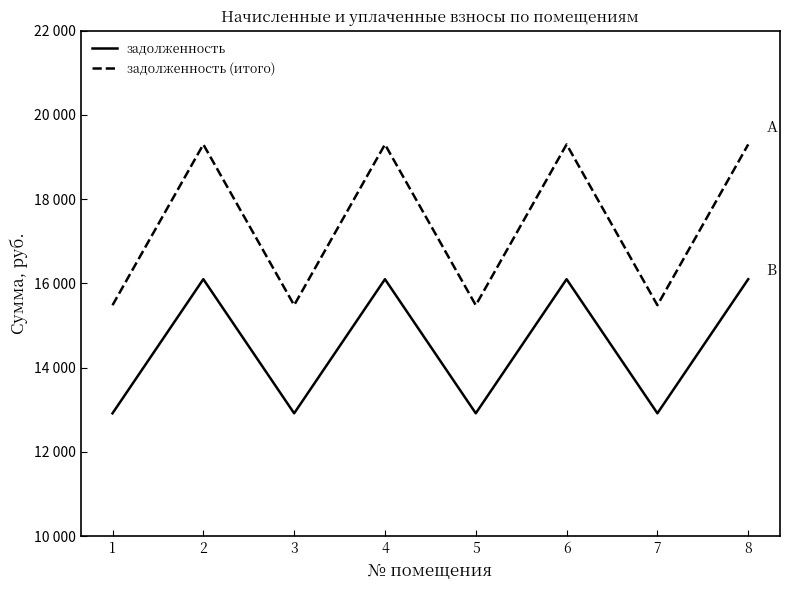

At which label is задолженность (итого) closest to 17392?

1